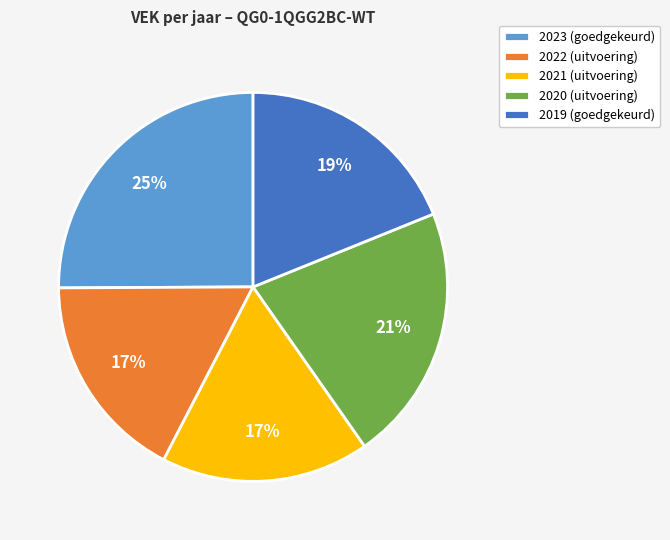

To the nearest percent, what percentage of the pie is 2020 (uitvoering)?

21%